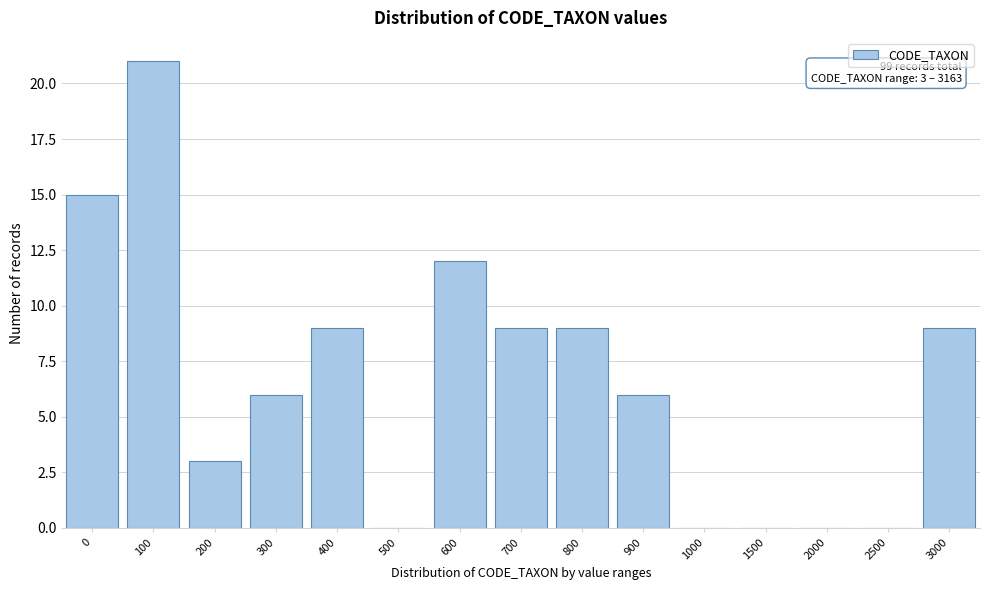

Reading right to left, transcribe all the data shown in this chart.

3000=9	2500=0	2000=0	1500=0	1000=0	900=6	800=9	700=9	600=12	500=0	400=9	300=6	200=3	100=21	0=15